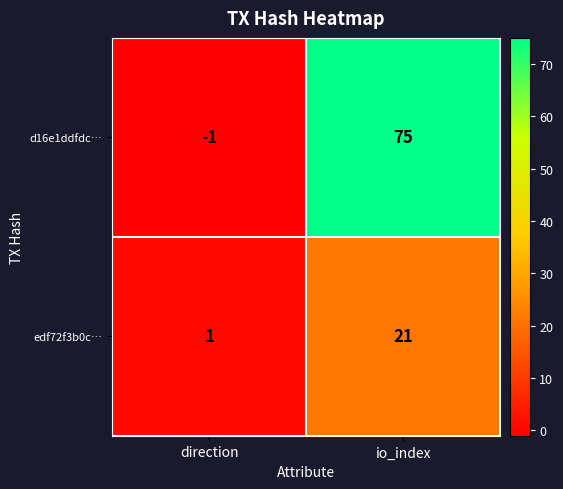

How many data points does each series have?

2